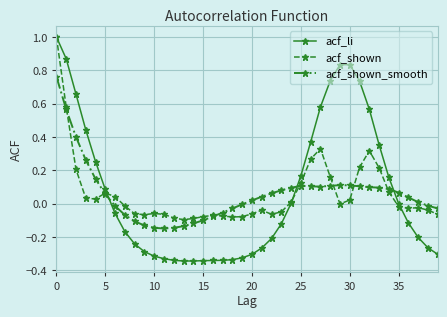

Which series has the largest range (max minus min)?

acf_li